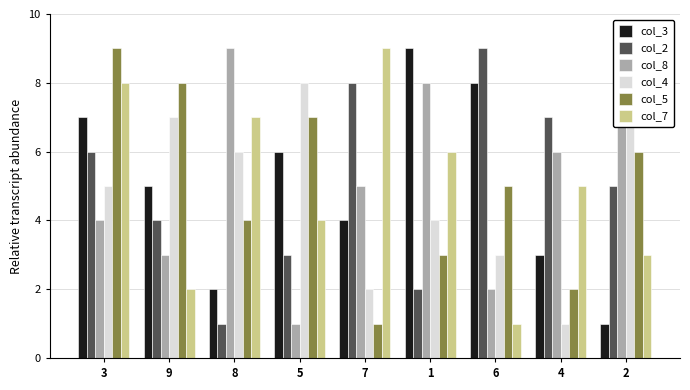

What is the value of the col_5 bar at the 2nd from the left?

8